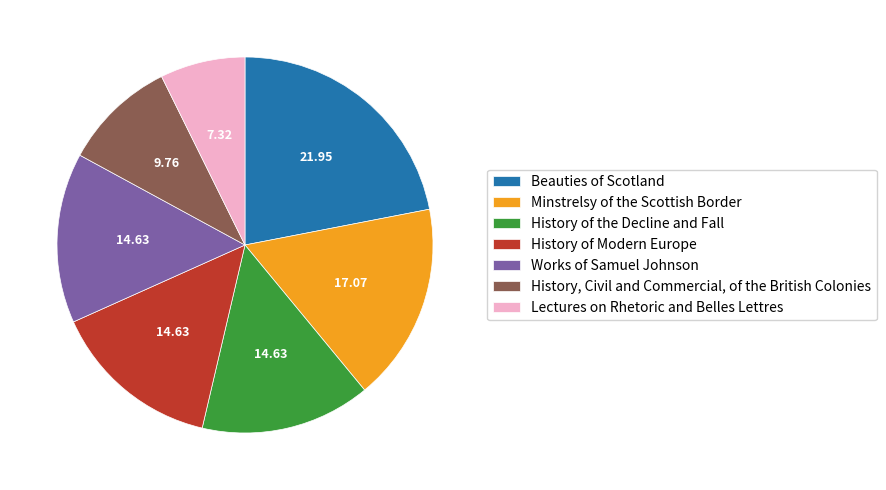

Does Works of Samuel Johnson account for over 50% of the chart?

No